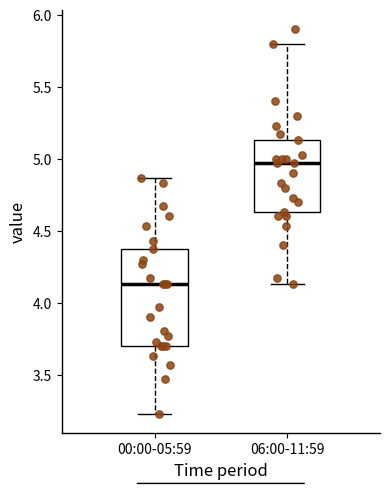

Which box's median line is the highest?

06:00-11:59